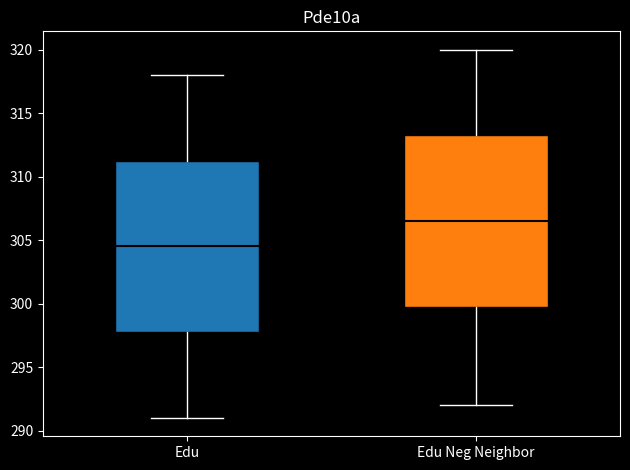

Reading left to right, read every box against the y-axis: the position of its median line, the range the box covers, and the ends of its whiskers. The values are not printed on the chart, so give them approximately, as read against the axis.

Edu: median 304.5, box 298.0 to 311.5, whiskers 291.0 to 318.0
Edu Neg Neighbor: median 306.5, box 300.0 to 313.5, whiskers 292.0 to 320.0